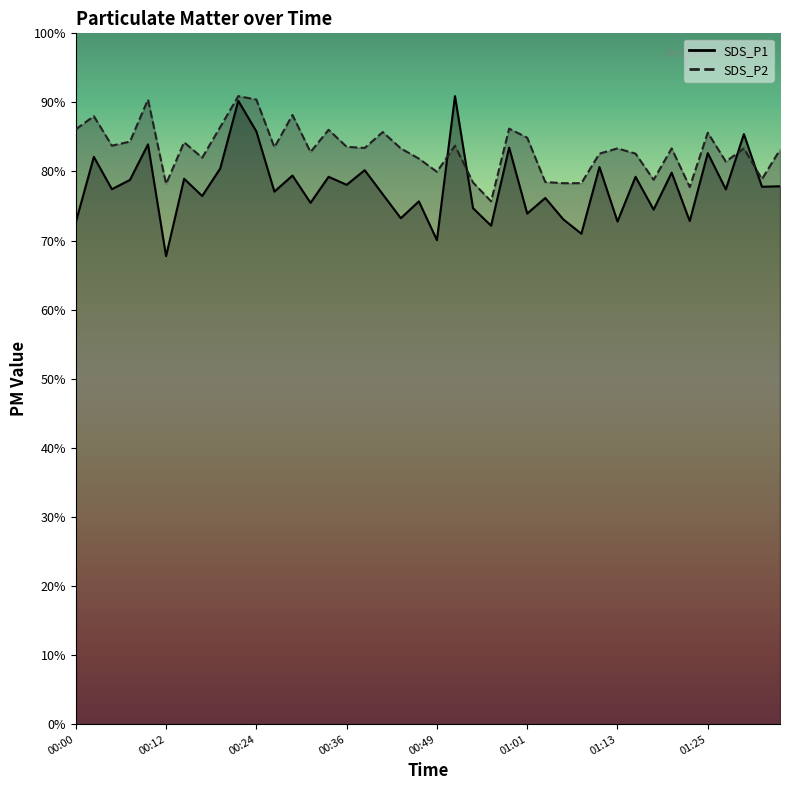

Between which two adjacent categories do SDS_P1 and SDS_P2 first intersect?

00:49 and 00:51